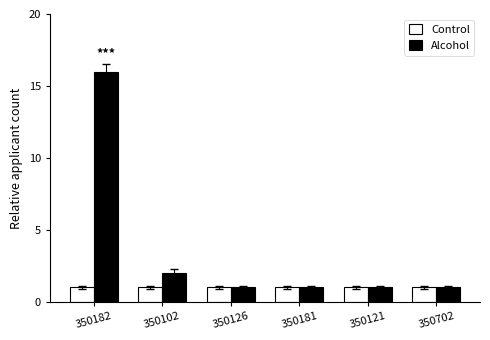

What is the label of the 3rd bar from the right?

350181